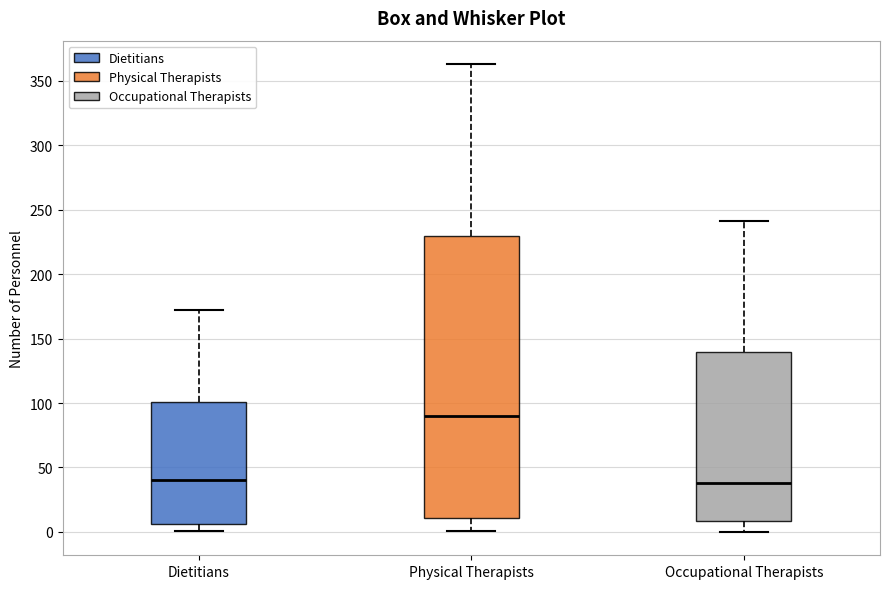

Reading left to right, read every box against the y-axis: the position of its median line, the range the box covers, and the ends of its whiskers. The values are not printed on the chart, so give them approximately, as read against the axis.

Dietitians: median 40, box 5 to 100, whiskers 0 to 170
Physical Therapists: median 90, box 10 to 230, whiskers 0 to 365
Occupational Therapists: median 40, box 10 to 140, whiskers 0 to 240